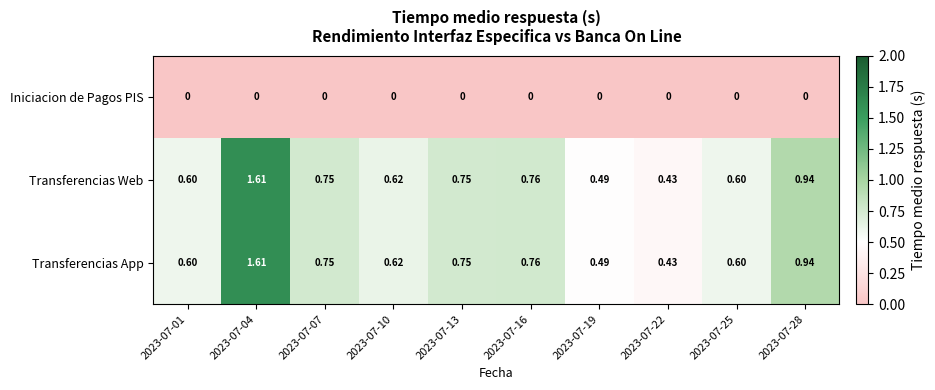

At which category is the sum across all series the highest?

2023-07-04